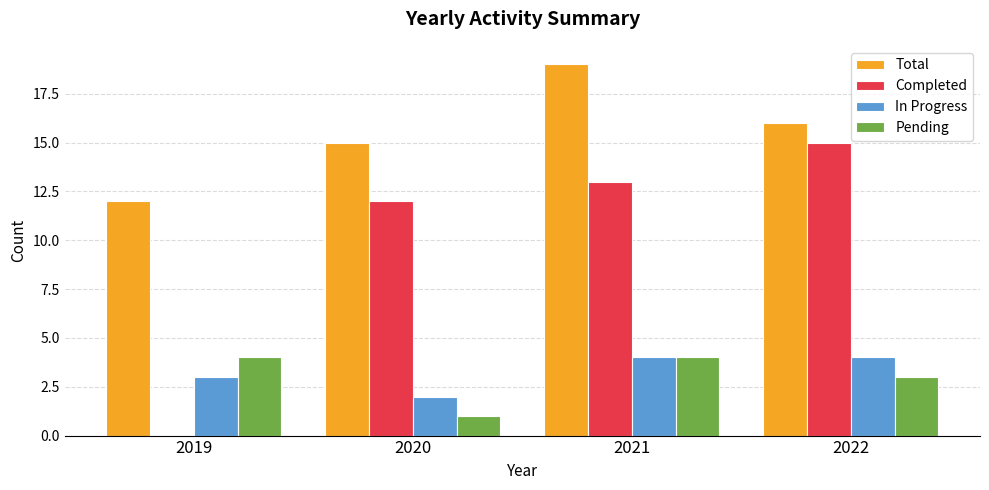

At which category is the sum across all series the highest?

2021